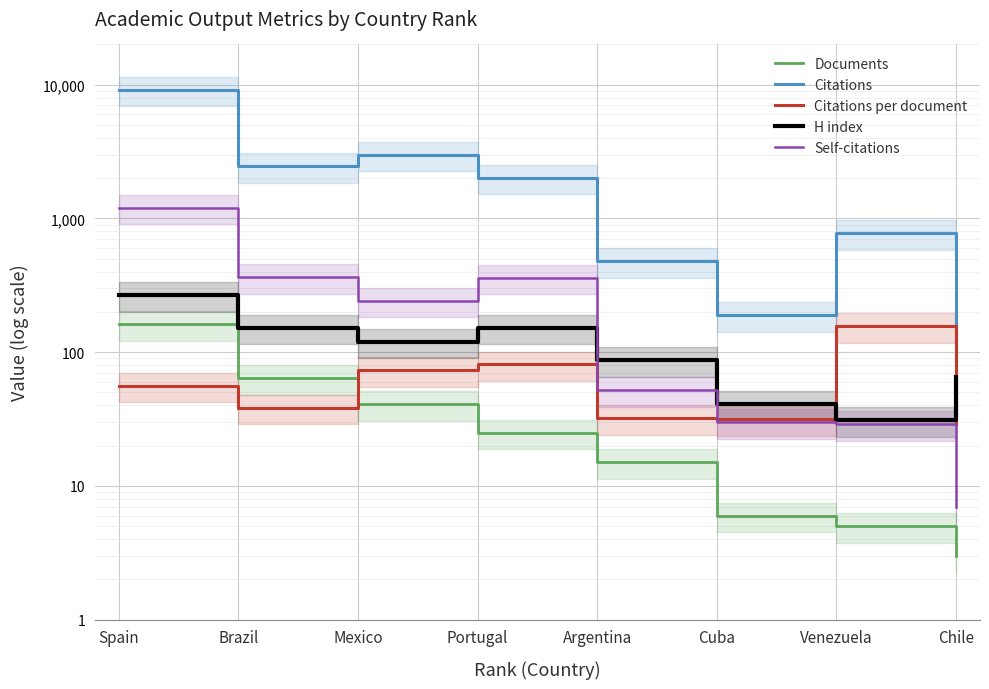

What is the smallest value displayed?

3.0